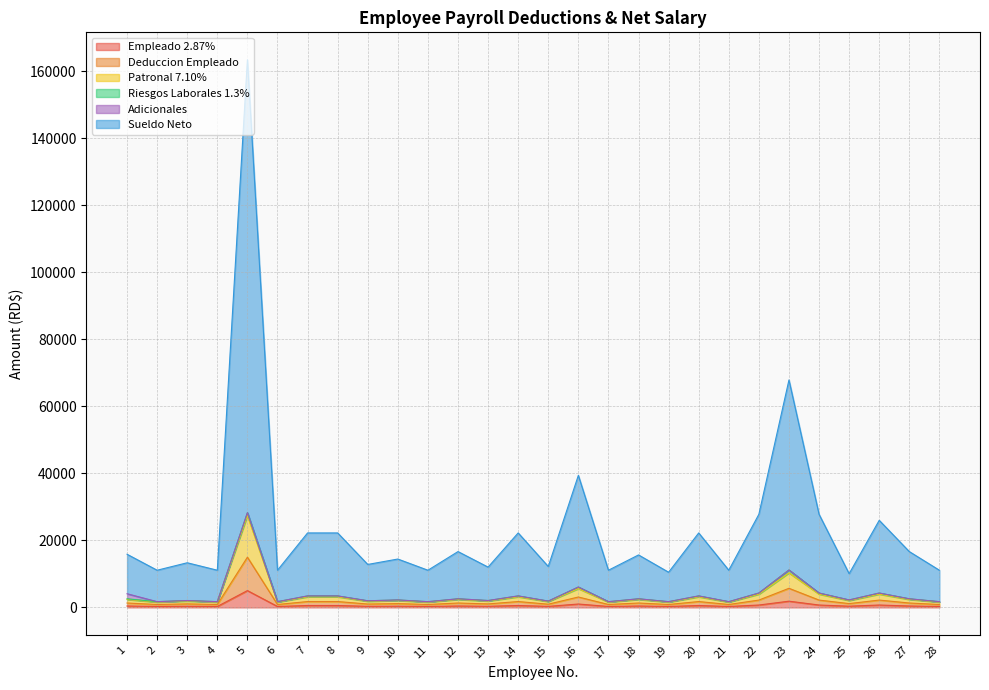

Read the Empleado 2.87% value at 5.

5022.5